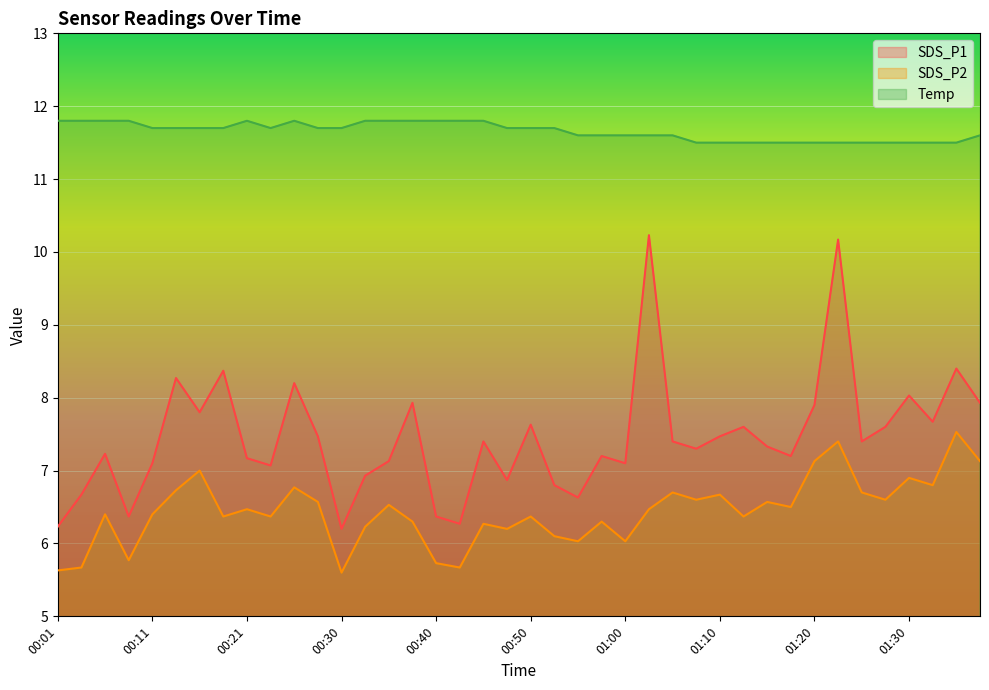

What is the difference between the second highest and second lowest values in the Temp series?

0.3